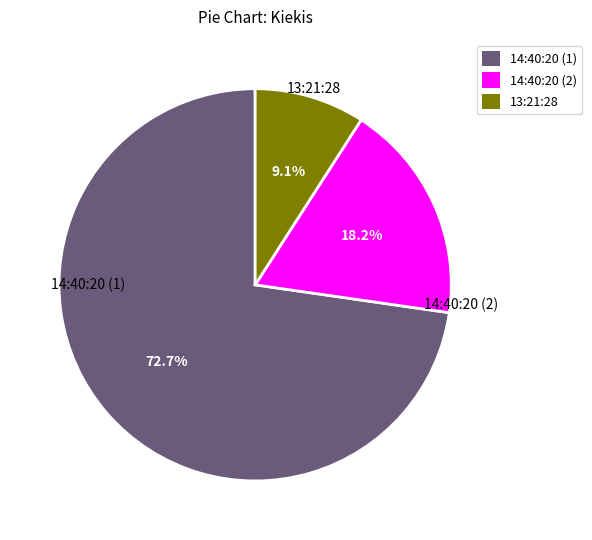

To the nearest percent, what is the difference between the 14:40:20 (2) and 13:21:28 slice percentages?

9%